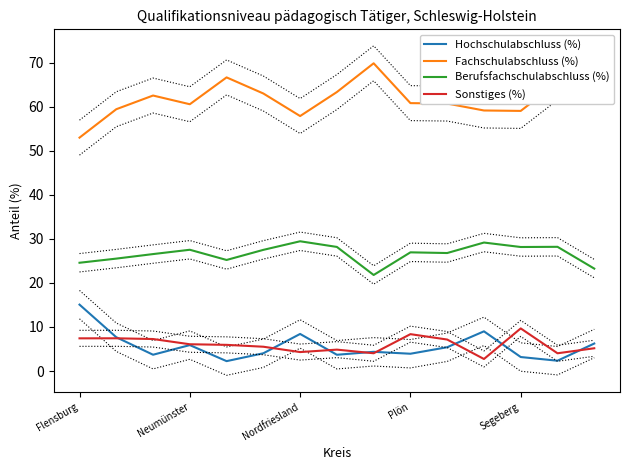

In Fachschulabschluss (%), how many points are higher than both neighbors (excluding endpoints)?

4